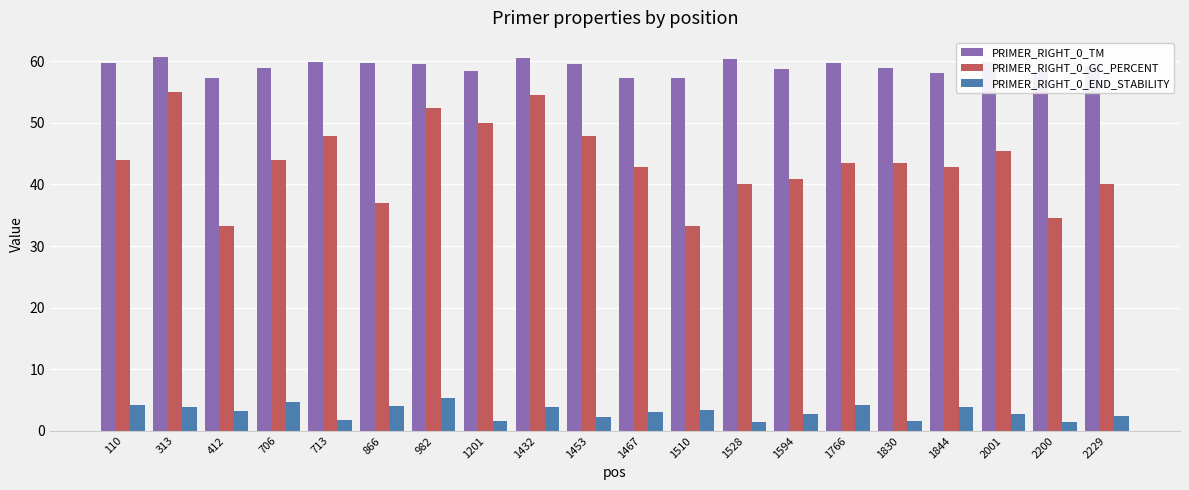

What is the lowest value of the PRIMER_RIGHT_0_TM series?

57.2